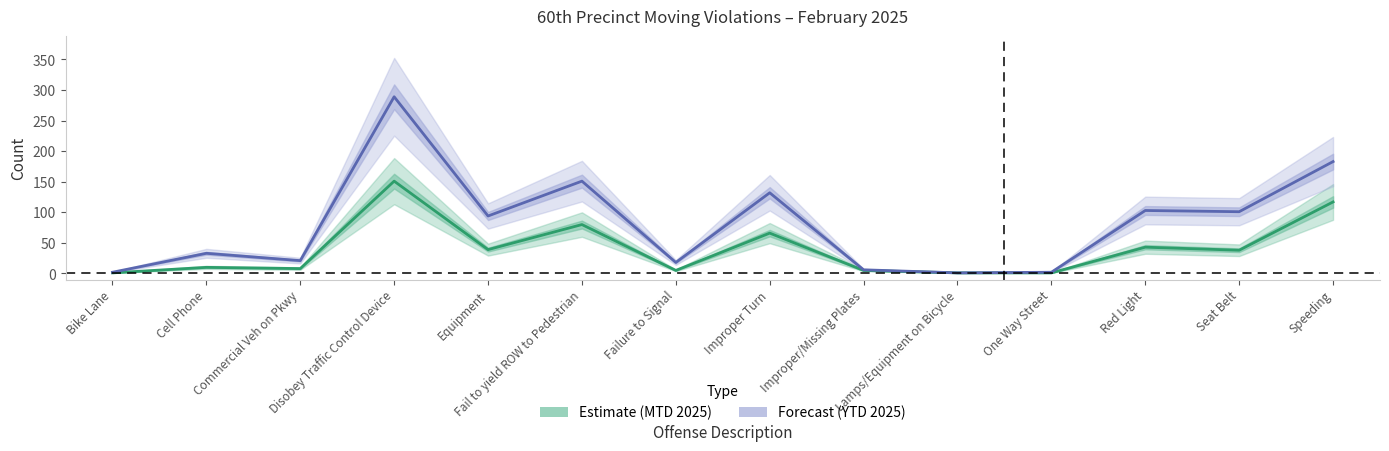

How many values in the Estimate (MTD 2025) series exceed 38?

6